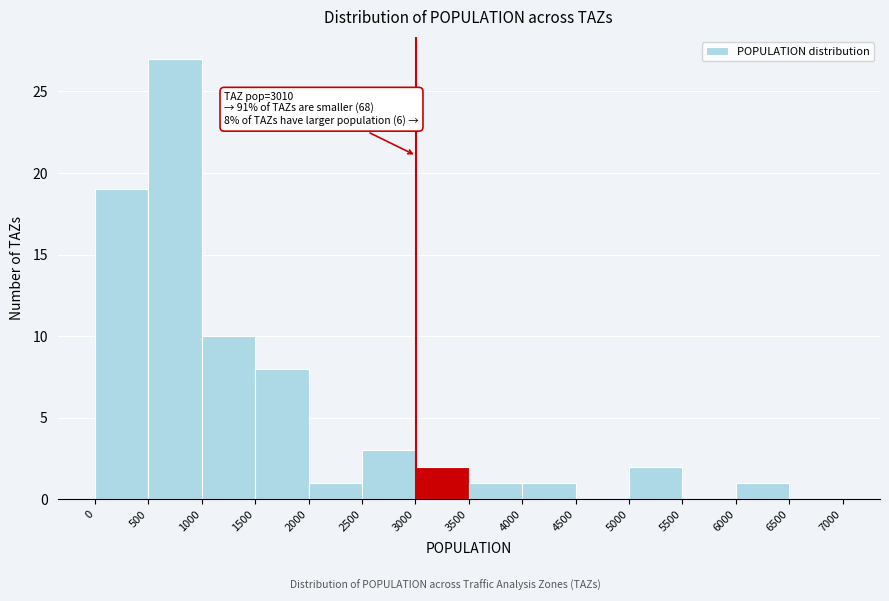

Which range on the x-axis has the tallest bar?

500 to 1000